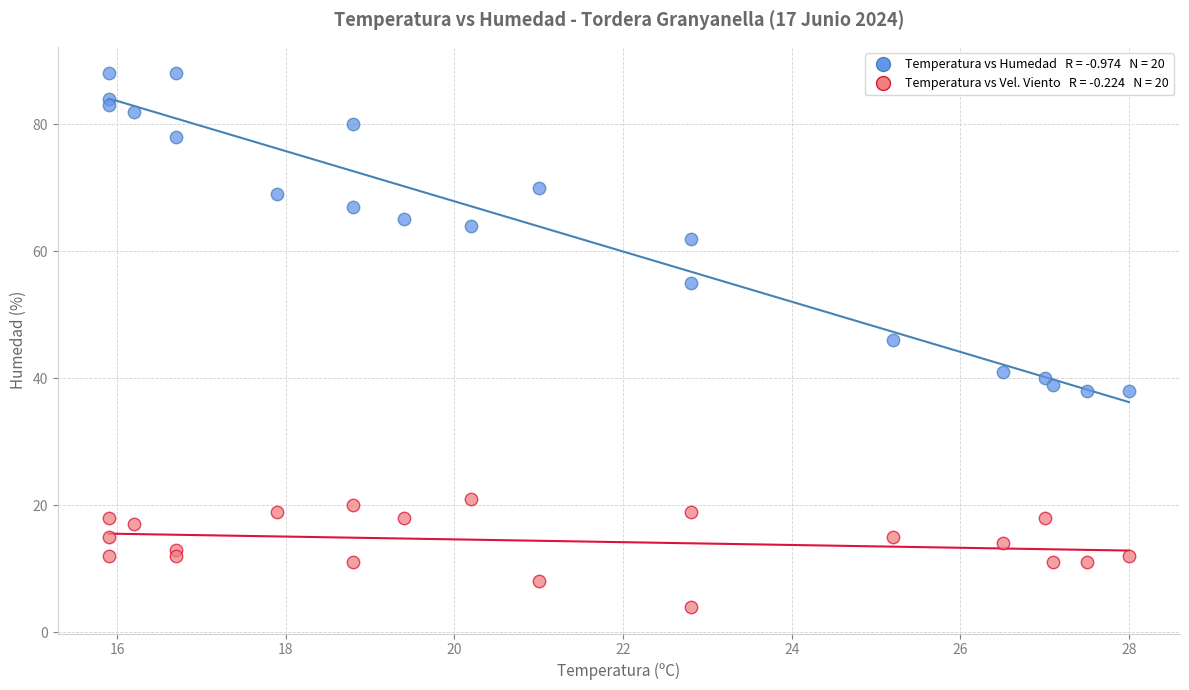

Across all data points, what is the range of Y values (max minus min)?

84